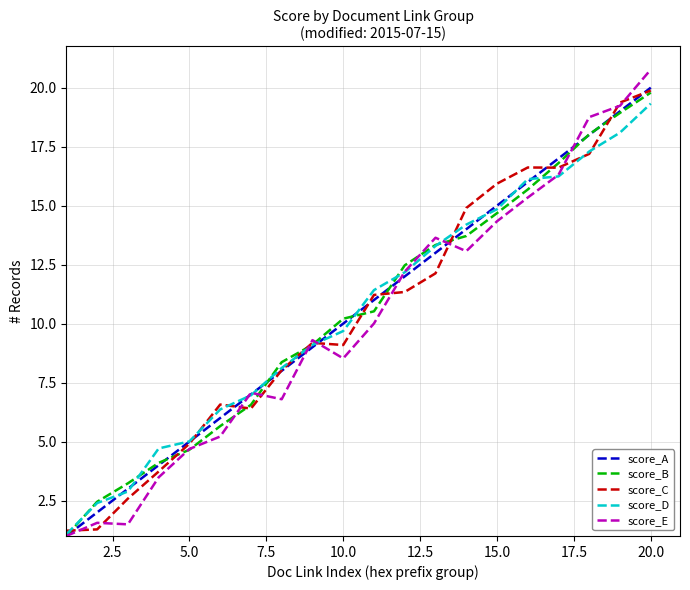

What is the lowest value of the score_E series?

1.0